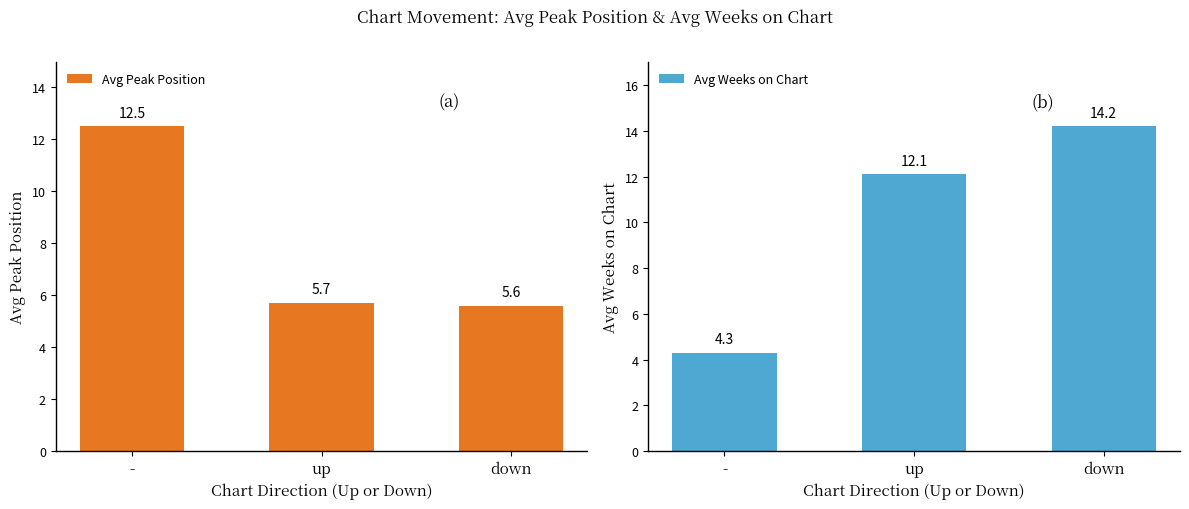

Reading right to left, list all the values displayed in this chart.

Avg Peak Position: 5.6	5.7	12.5
Avg Weeks on Chart: 14.2	12.1	4.3